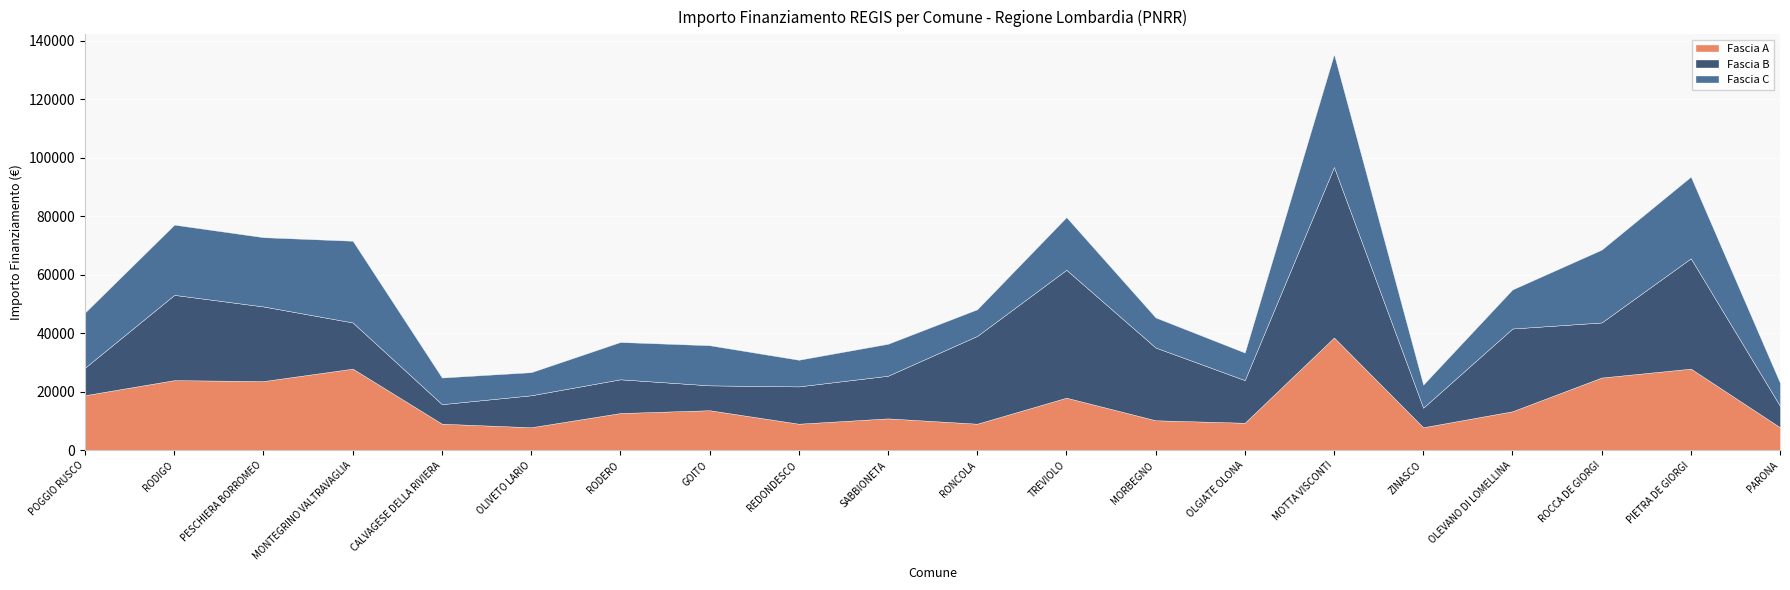

At which label does Fascia A reach its minimum?

OLIVETO LARIO